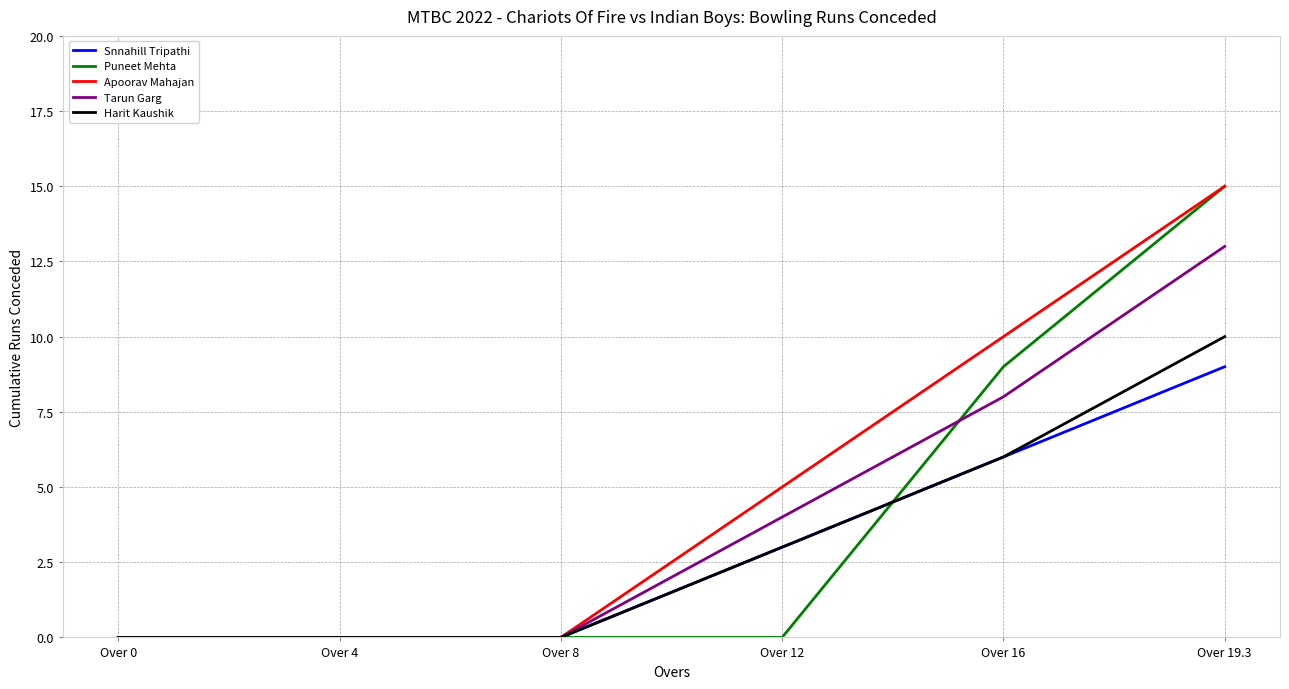

Which series has the largest total across all categories?

Apoorav Mahajan